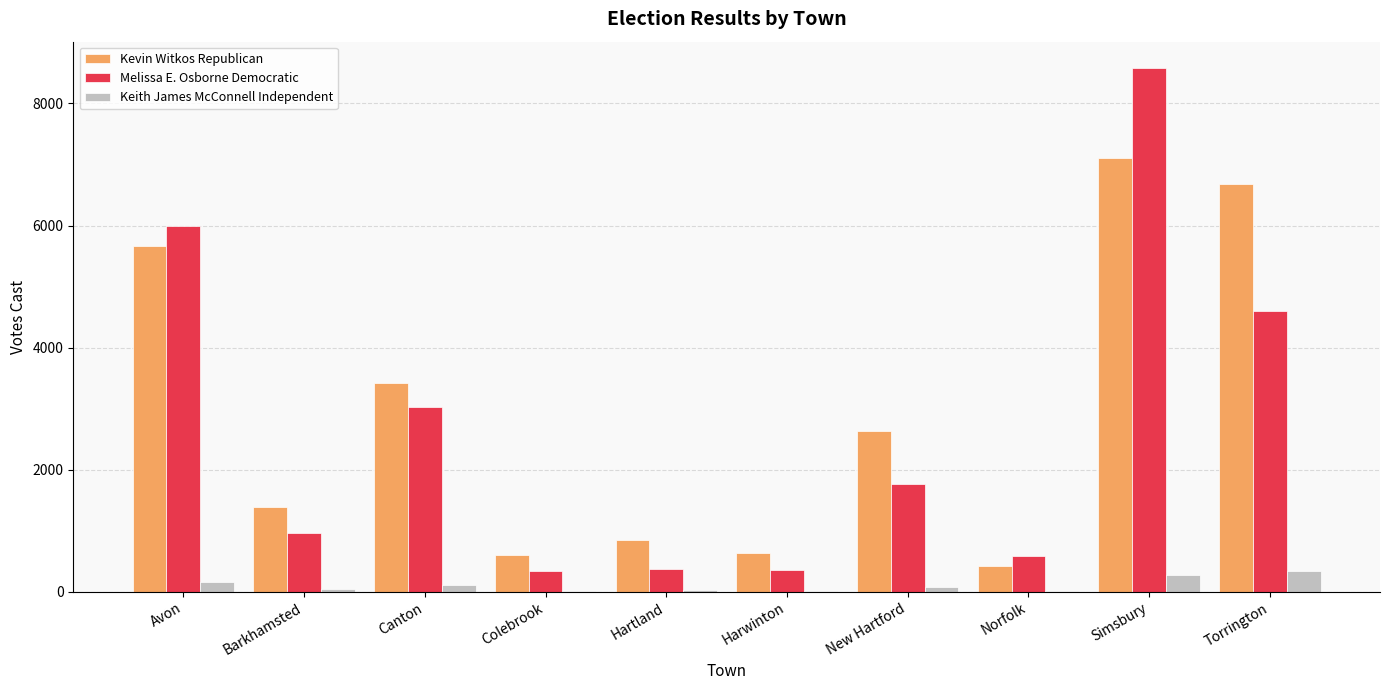

What is the maximum value for Melissa E. Osborne Democratic?

8583